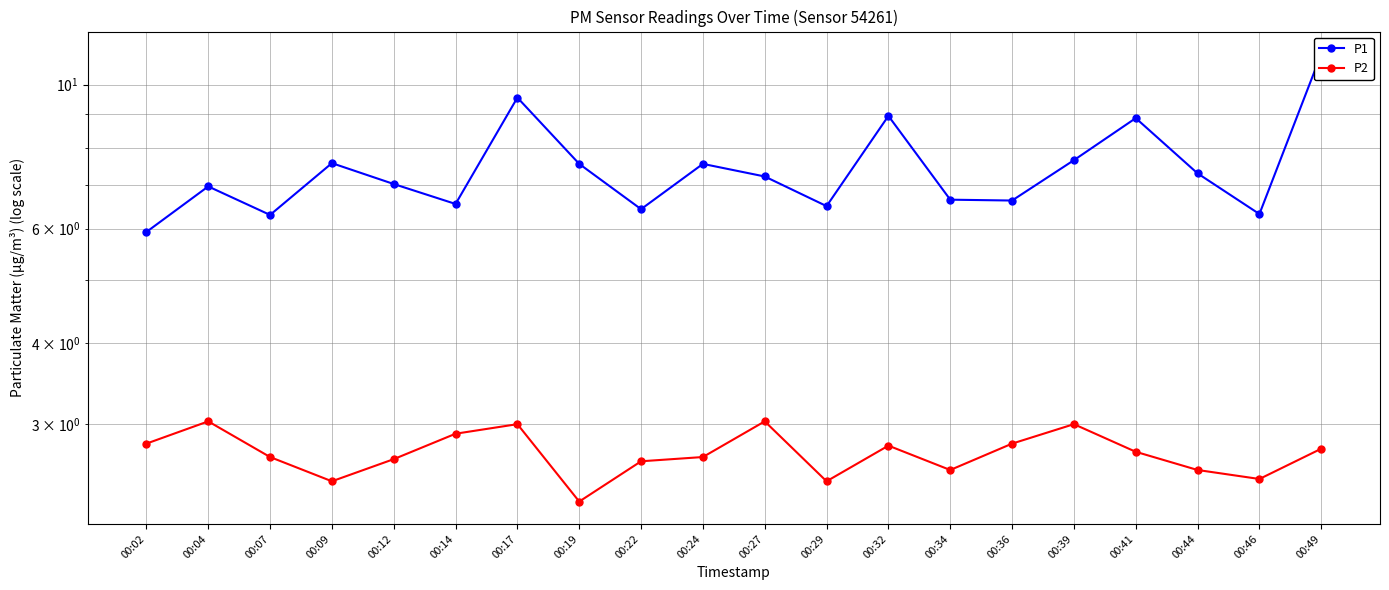

What is the highest value of the P2 series?

3.0